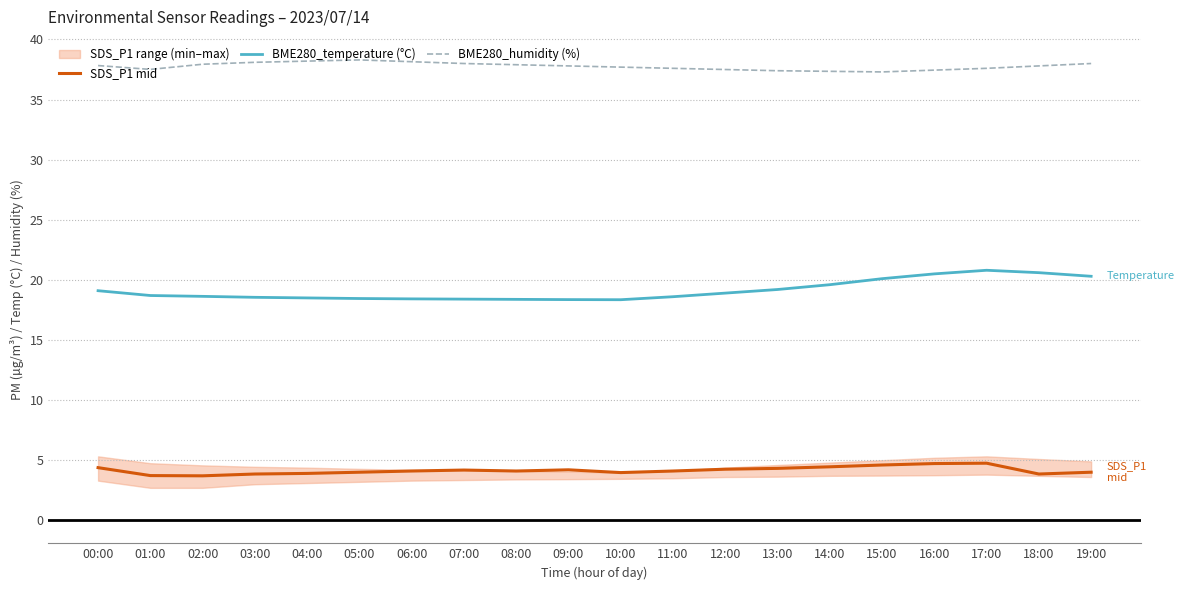

How many lines are shown in the chart?

3